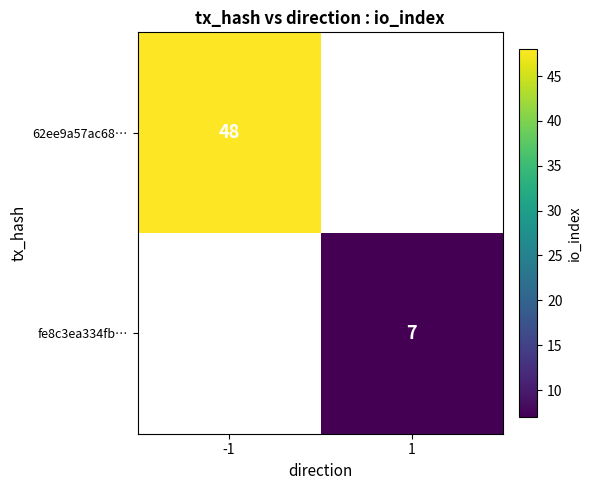

True or false: 62ee9a57ac68… has a value of 28 at -1.

False